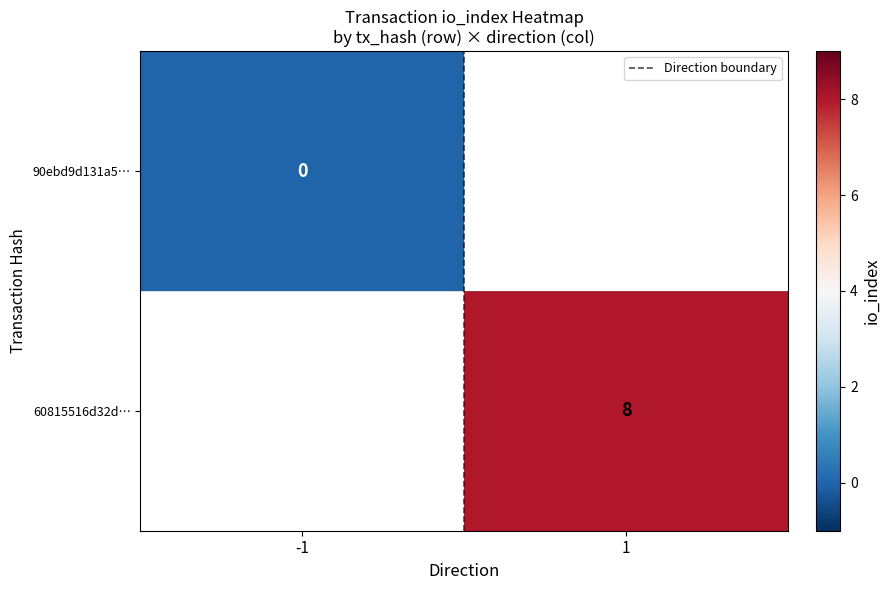

At how many categories does at least one series exceed 2?

1